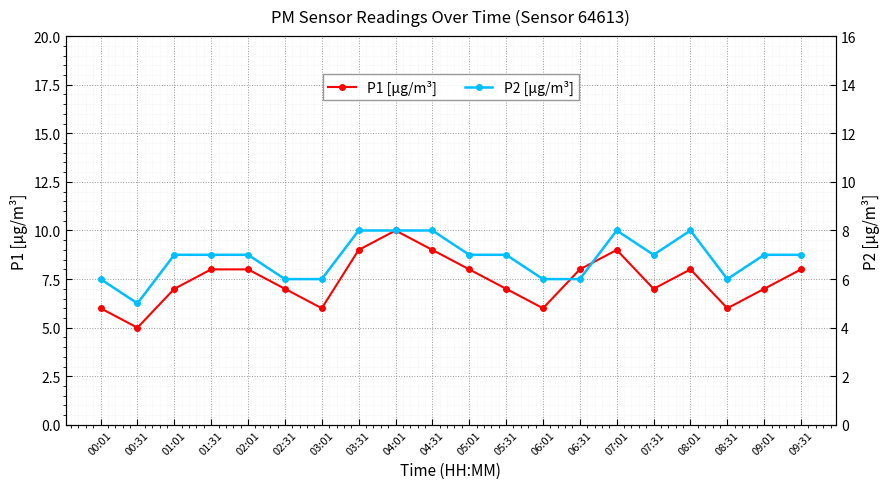

Reading left to right, what are all the values shown in this chart?

P1 [μg/m³]: 00:01=6	00:31=5	01:01=7	01:31=8	02:01=8	02:31=7	03:01=6	03:31=9	04:01=10	04:31=9	05:01=8	05:31=7	06:01=6	06:31=8	07:01=9	07:31=7	08:01=8	08:31=6	09:01=7	09:31=8
P2 [μg/m³]: 00:01=6	00:31=5	01:01=7	01:31=7	02:01=7	02:31=6	03:01=6	03:31=8	04:01=8	04:31=8	05:01=7	05:31=7	06:01=6	06:31=6	07:01=8	07:31=7	08:01=8	08:31=6	09:01=7	09:31=7